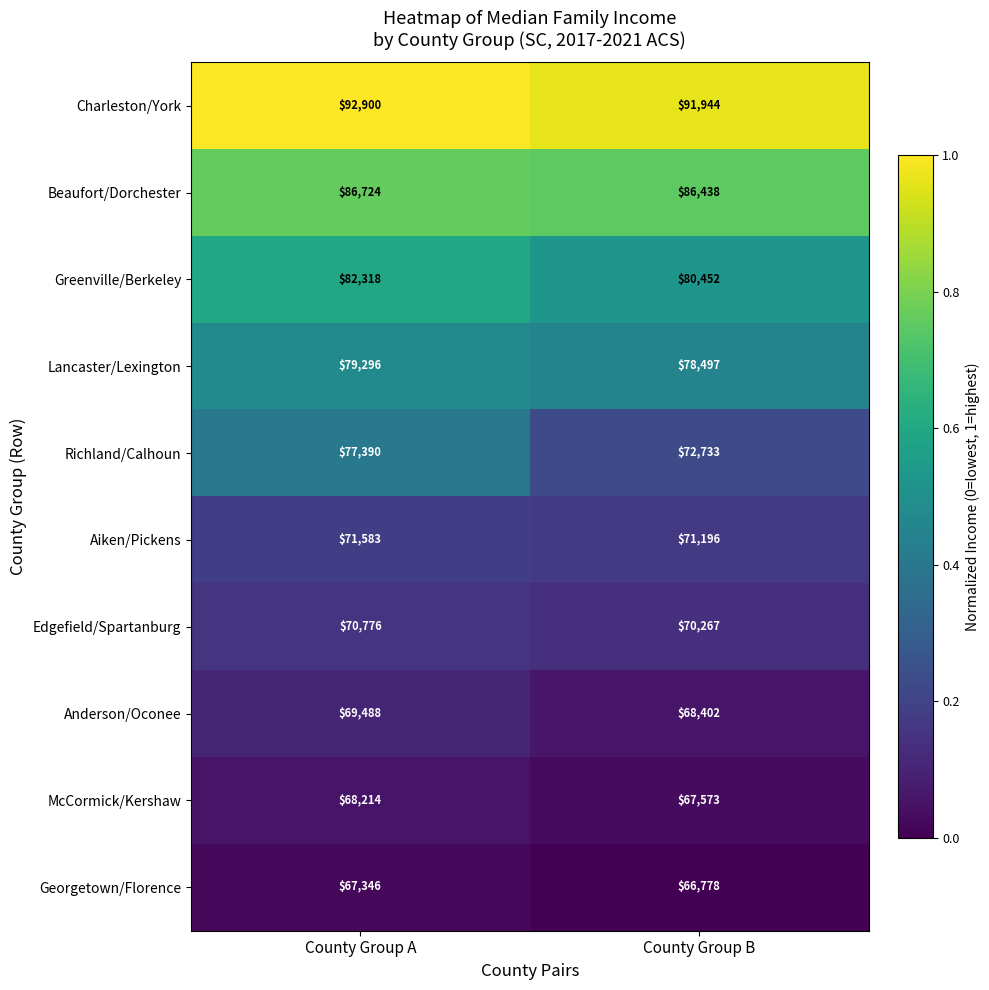

True or false: Greenville/Berkeley has a value of 116625 at County Group B.

False